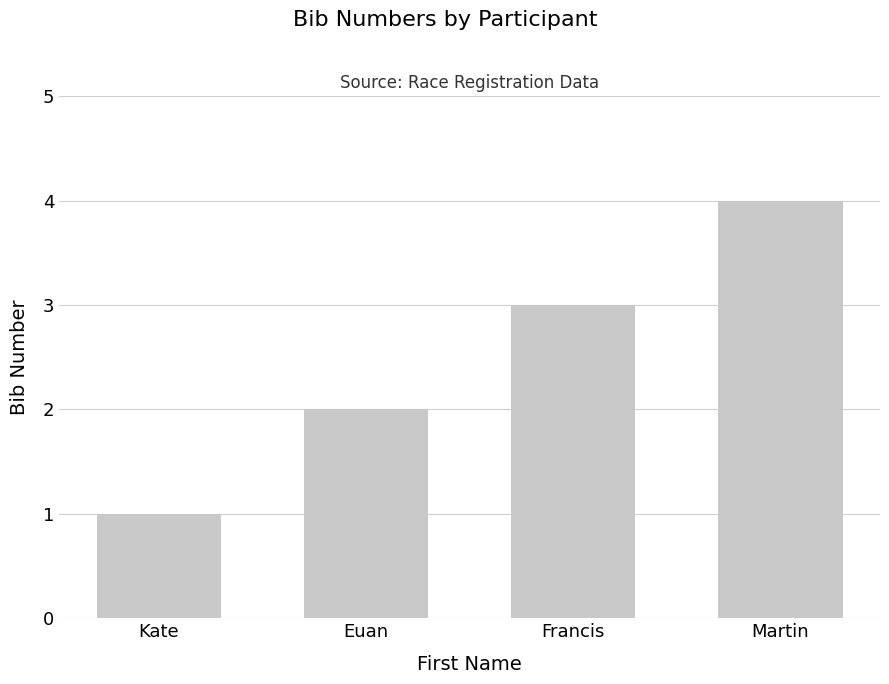

Are the bars horizontal?

No